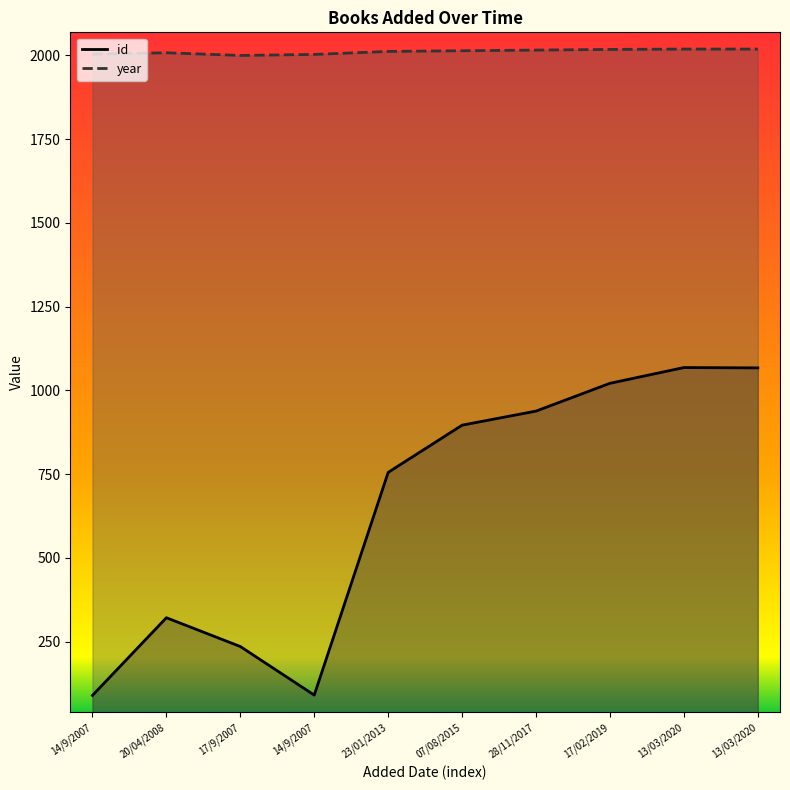

The value of id at 17/02/2019 is 1473. True or false?

False